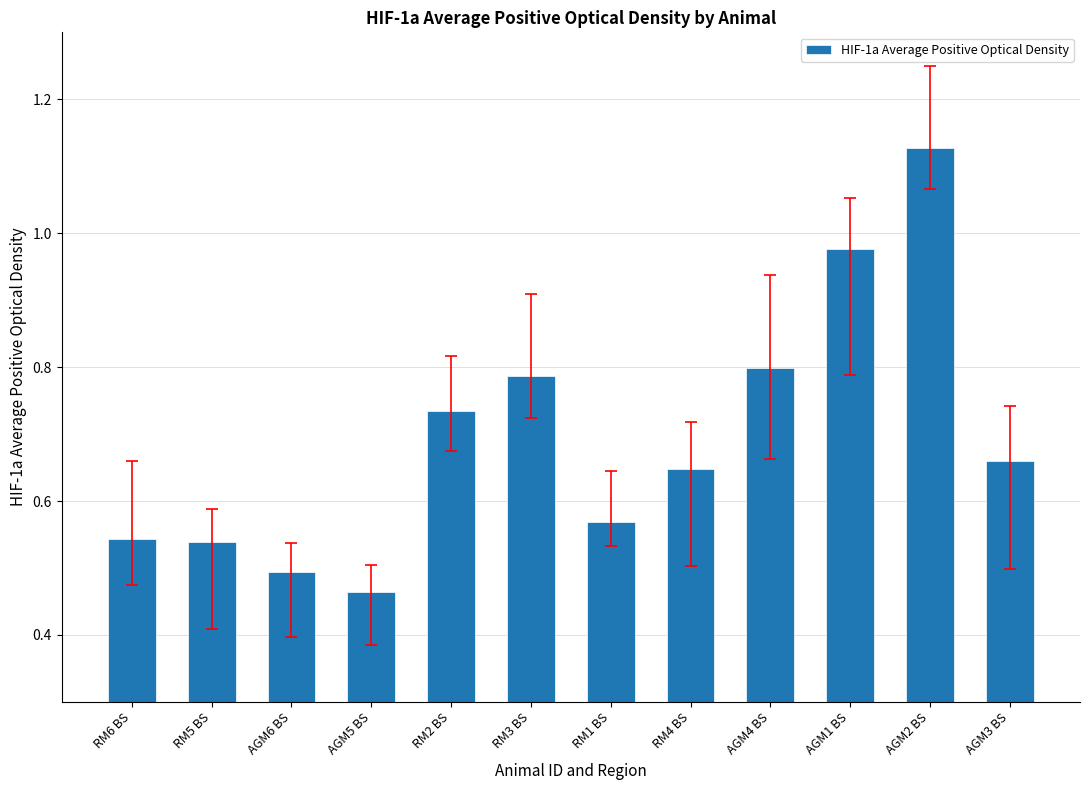

True or false: the data shows 0.9 at RM5 BS.

False